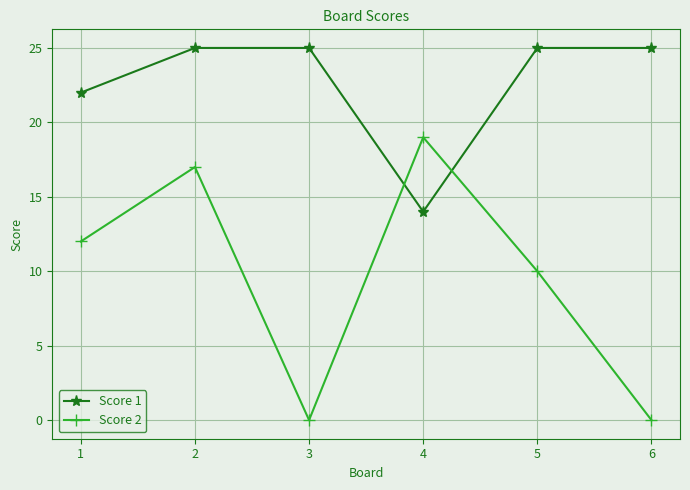

Which series has the largest range (max minus min)?

Score 2